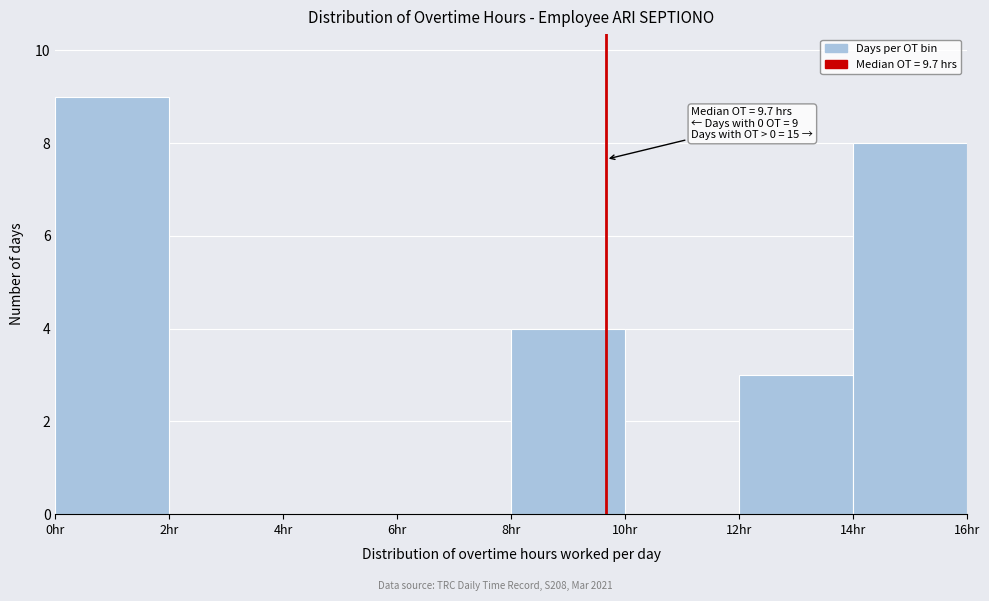

Over which range of the x-axis is the bar tallest?

0 to 2